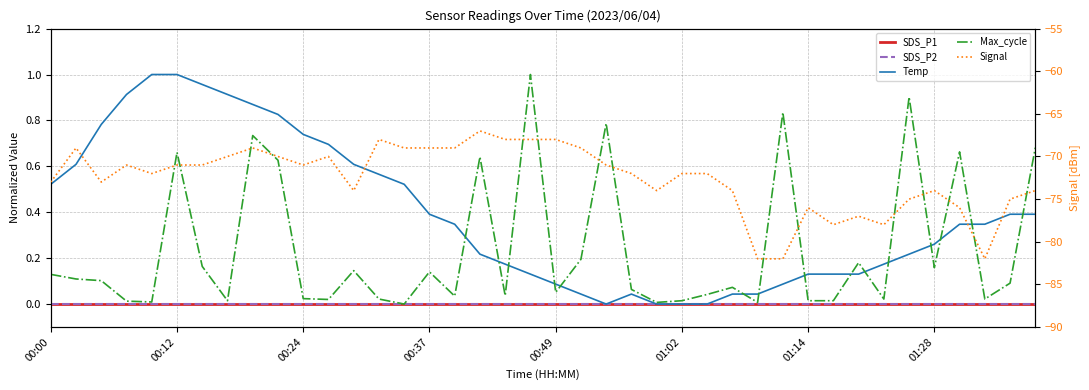

At which label is SDS_P1 closest to 0?

00:00